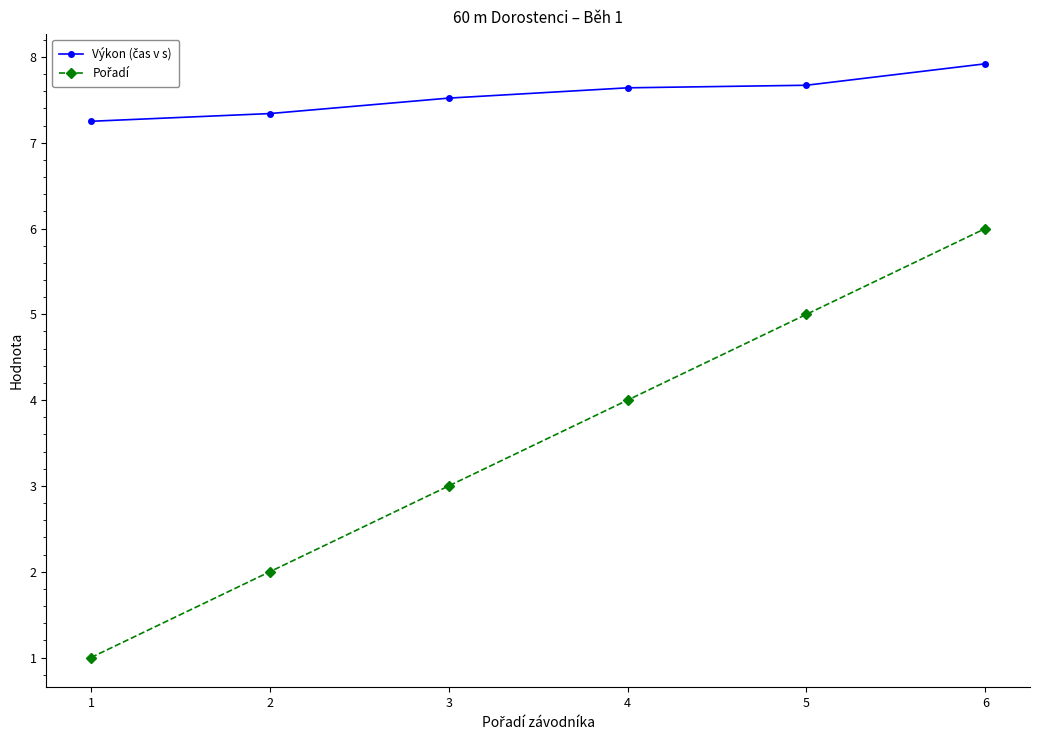

What is the greatest value displayed?

7.9